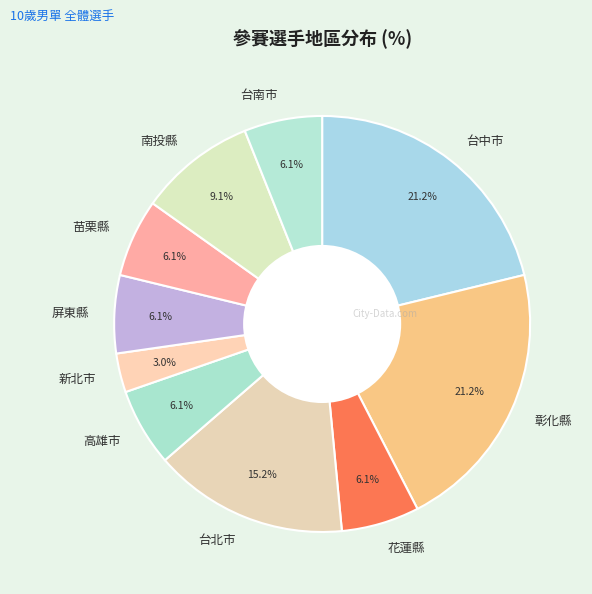

Which slice is the smallest?

新北市